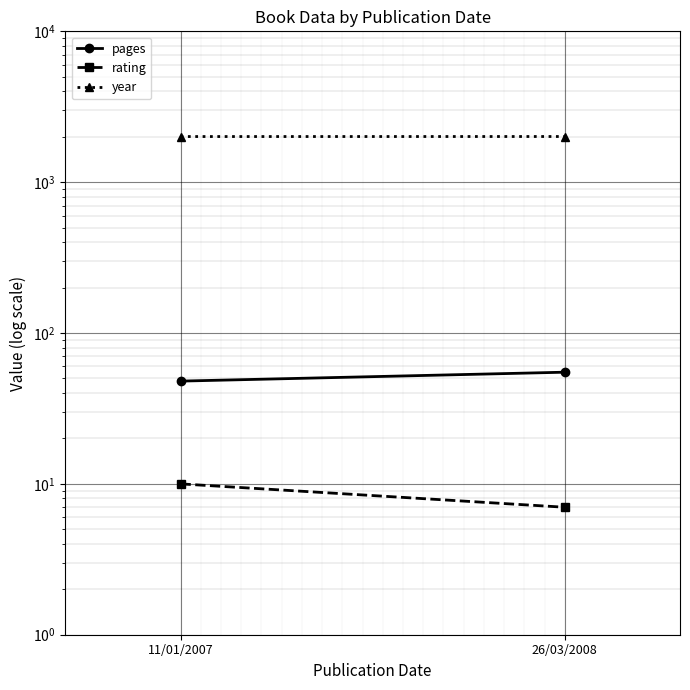

Which series changed the most between 11/01/2007 and 26/03/2008?

pages